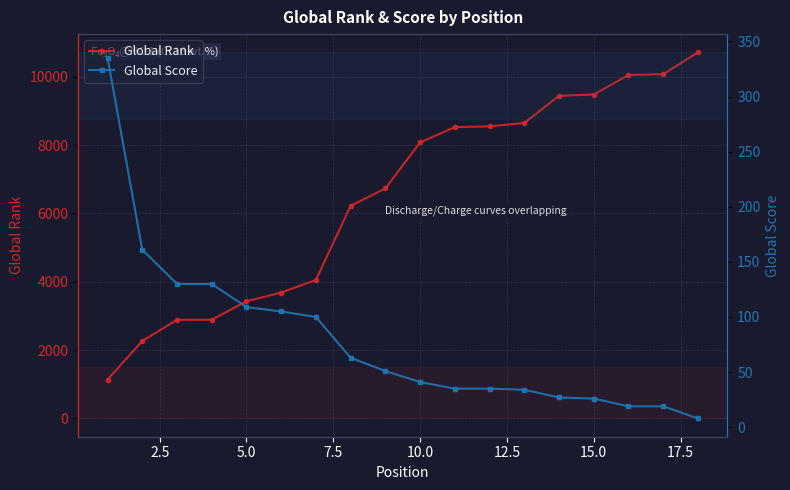

What is the minimum value for Global Score?

8